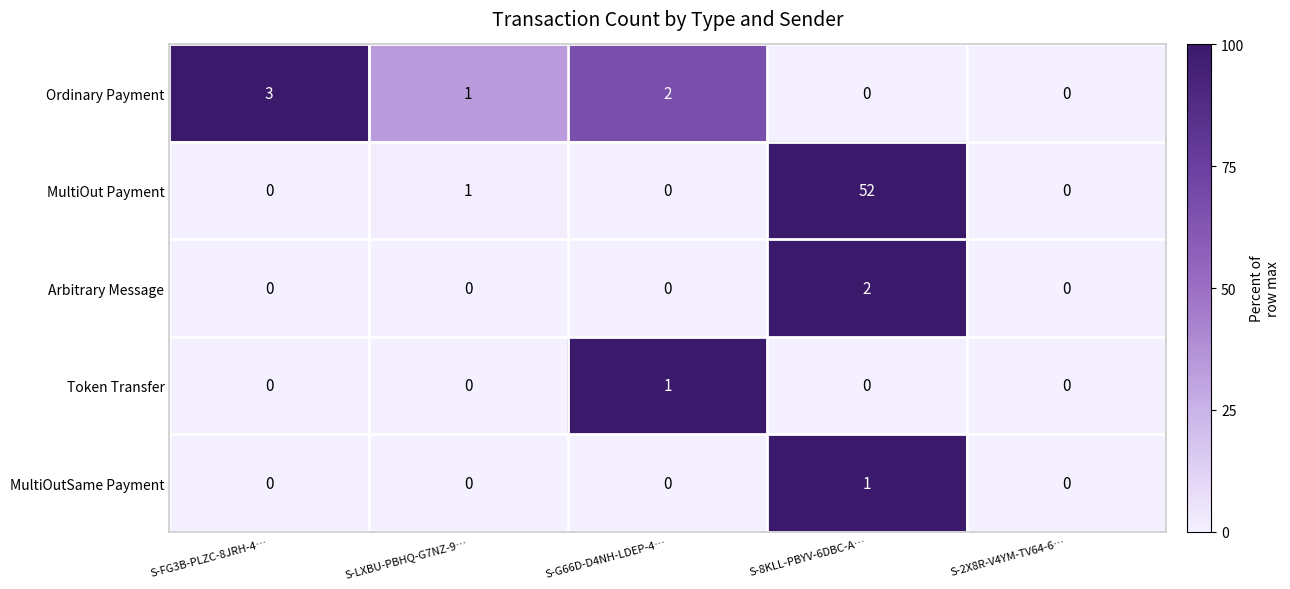

Where is Ordinary Payment nearest to the value 1?

S-LXBU-PBHQ-G7NZ-9…